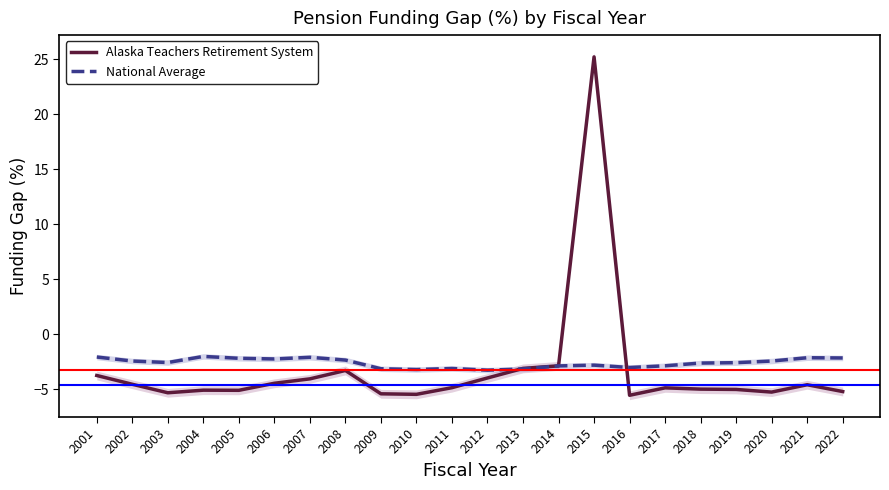

How many values in Alaska Teachers Retirement System are below zero?

21